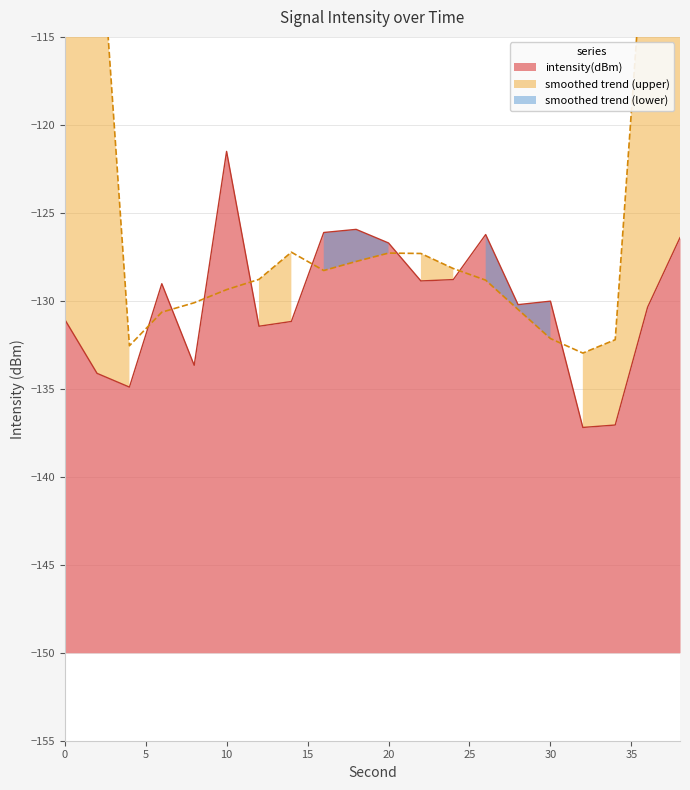

Which category has the highest value across all series?

10